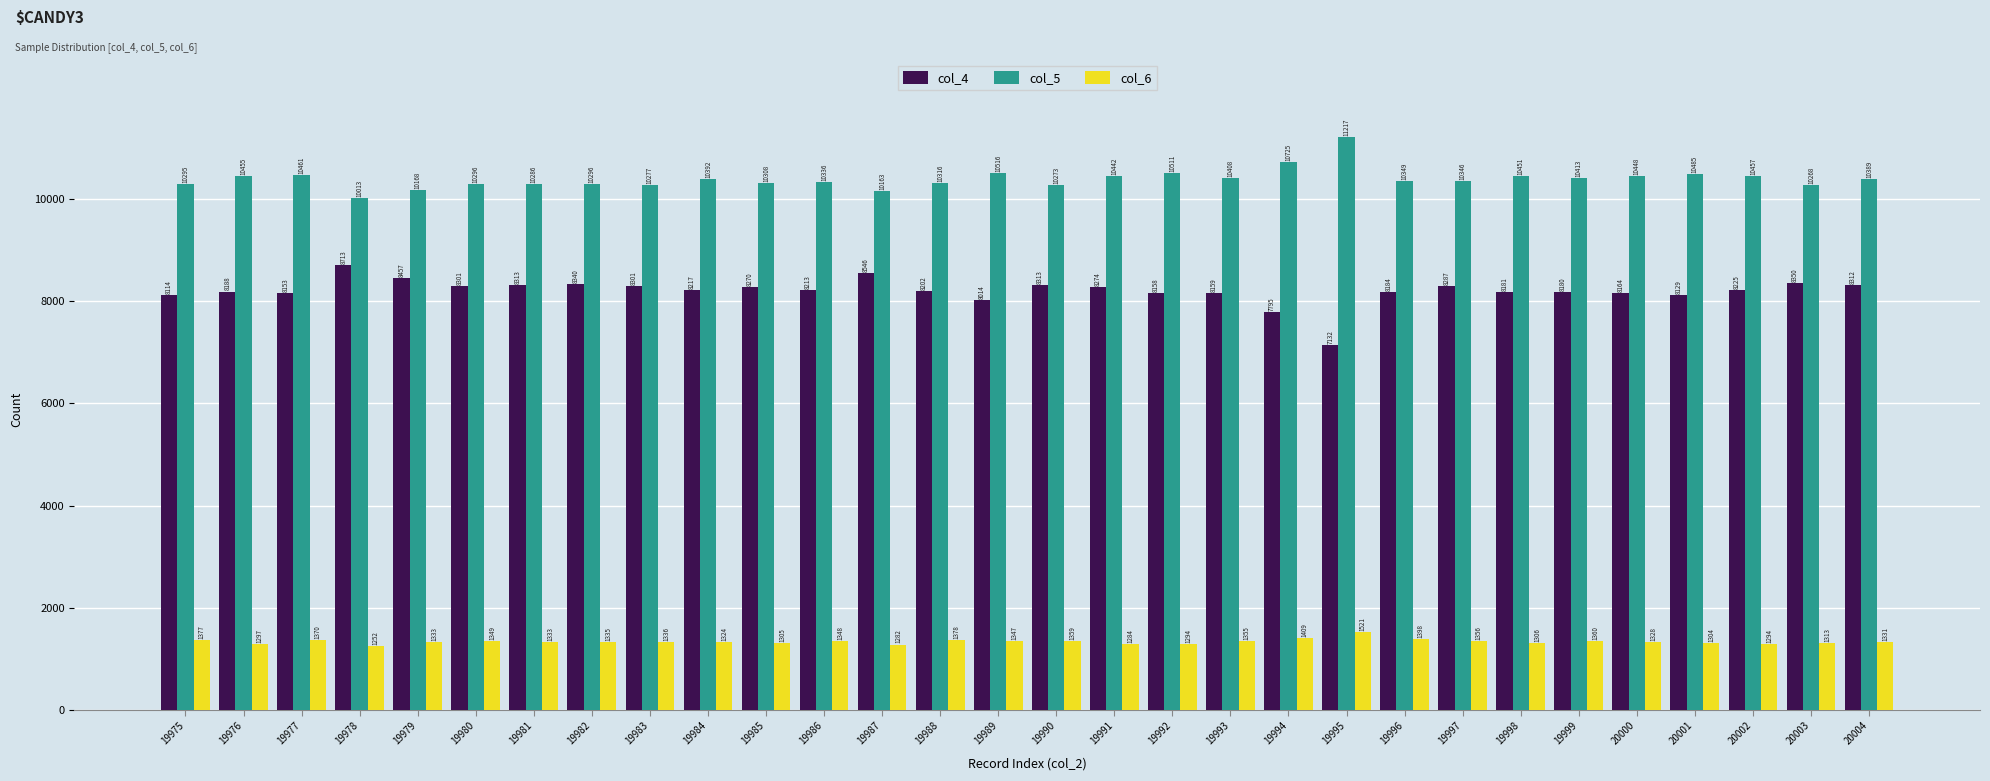

How many distinct data groups are displayed?

3